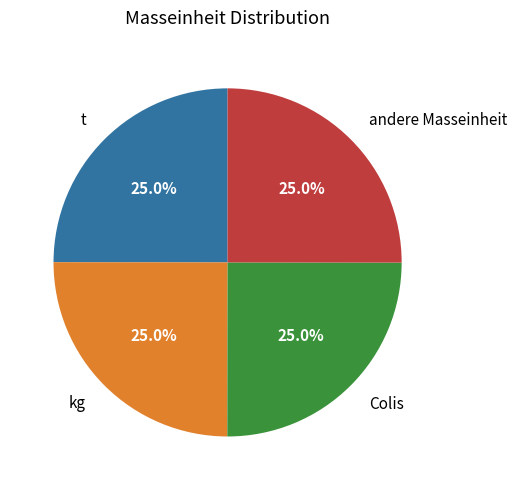

Is there any slice that represents more than half of the pie?

No